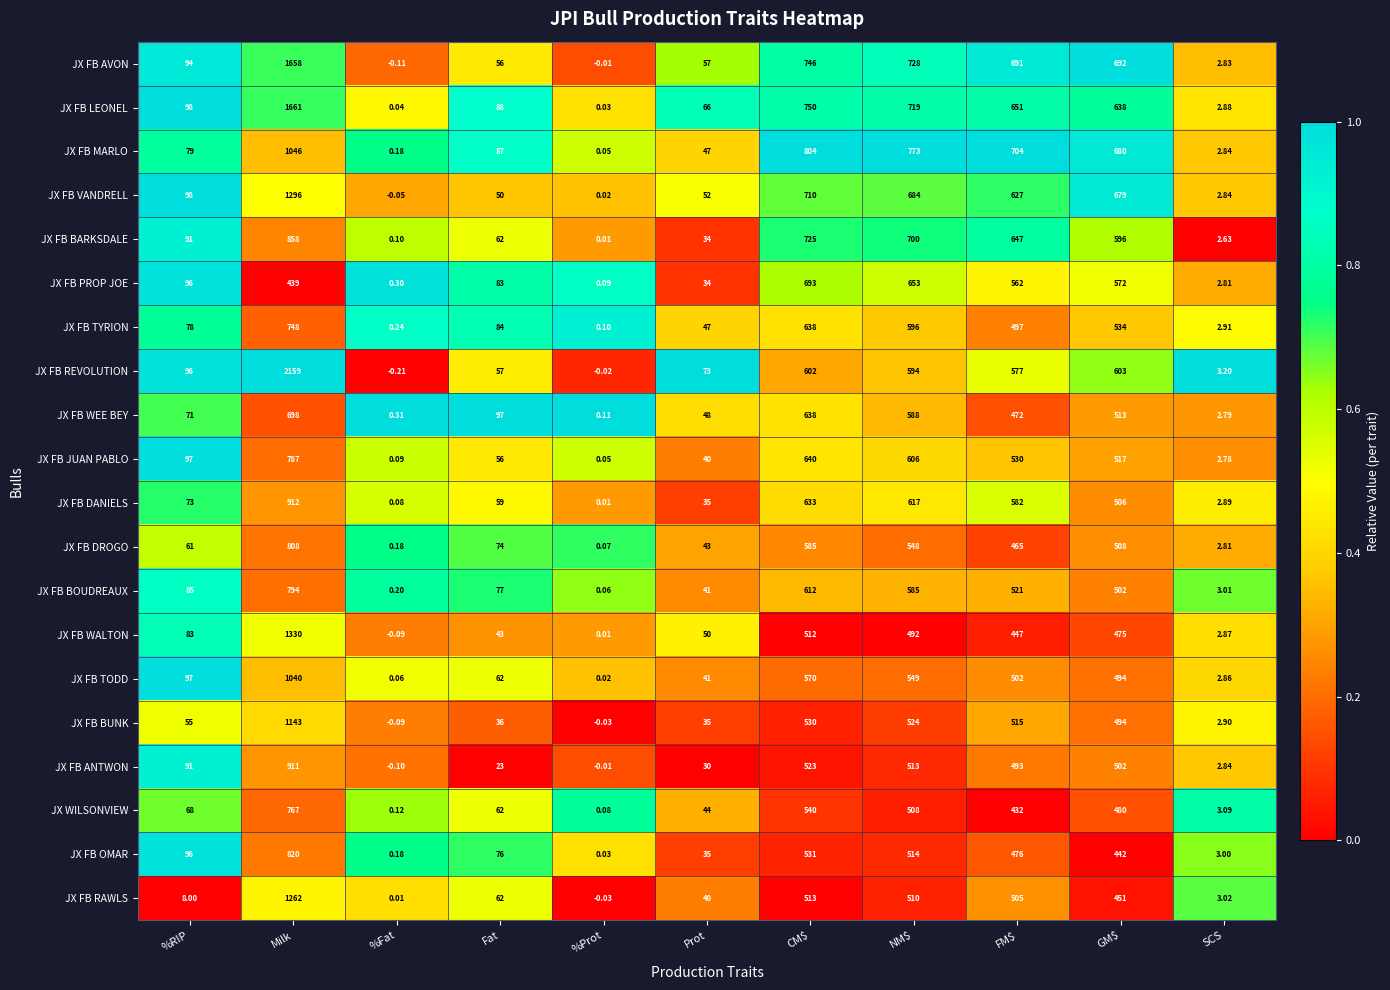

At which category is the sum across all series the highest?

Milk